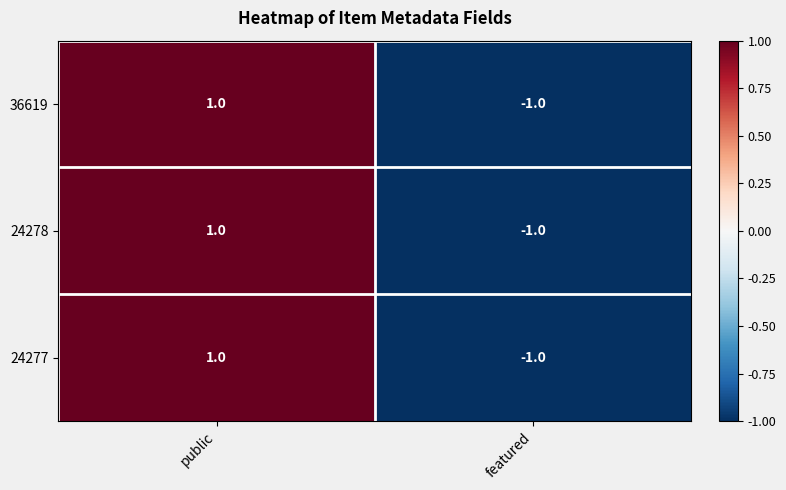

What is the total value across all series at featured?

-3